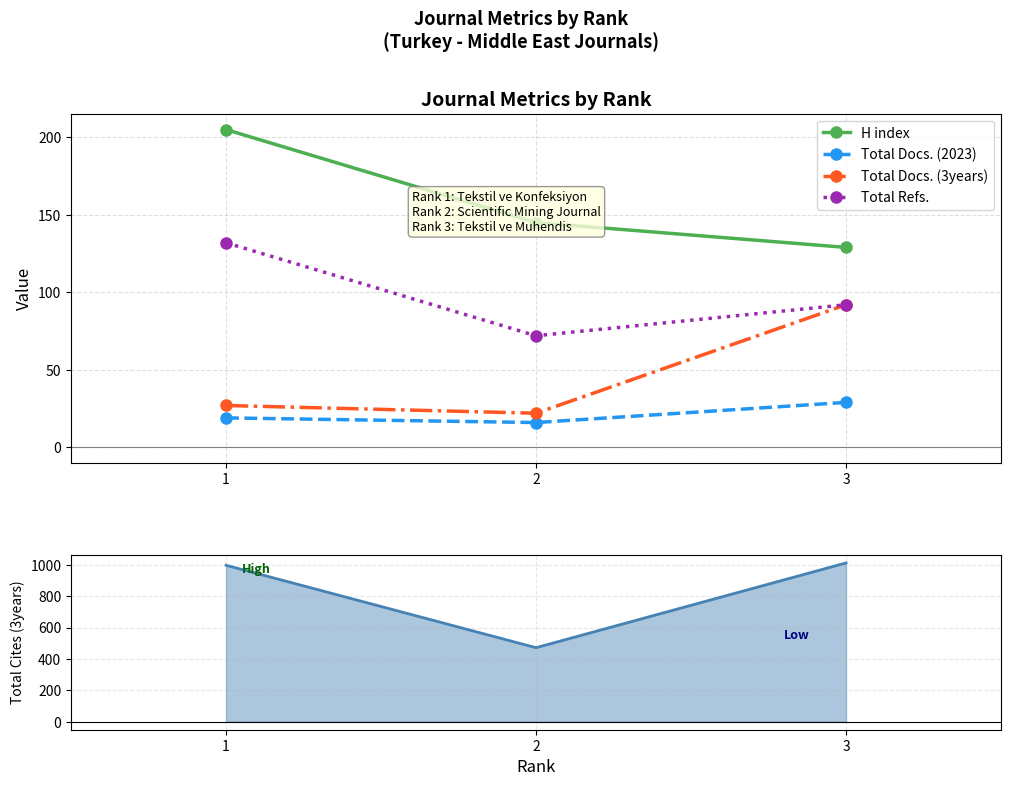

Rank the categories by Total Refs. value from lowest to highest.

2, 3, 1